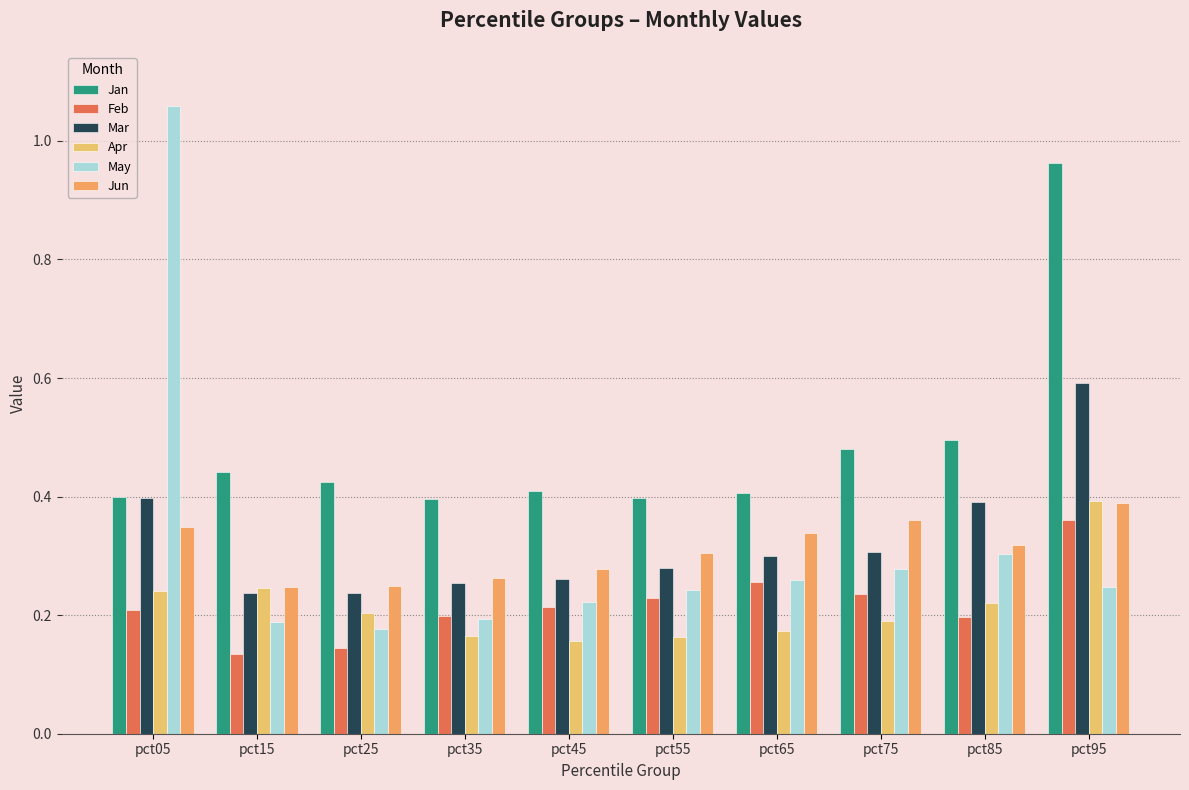

What is the value of the Mar bar at the 3rd from the left?

0.2